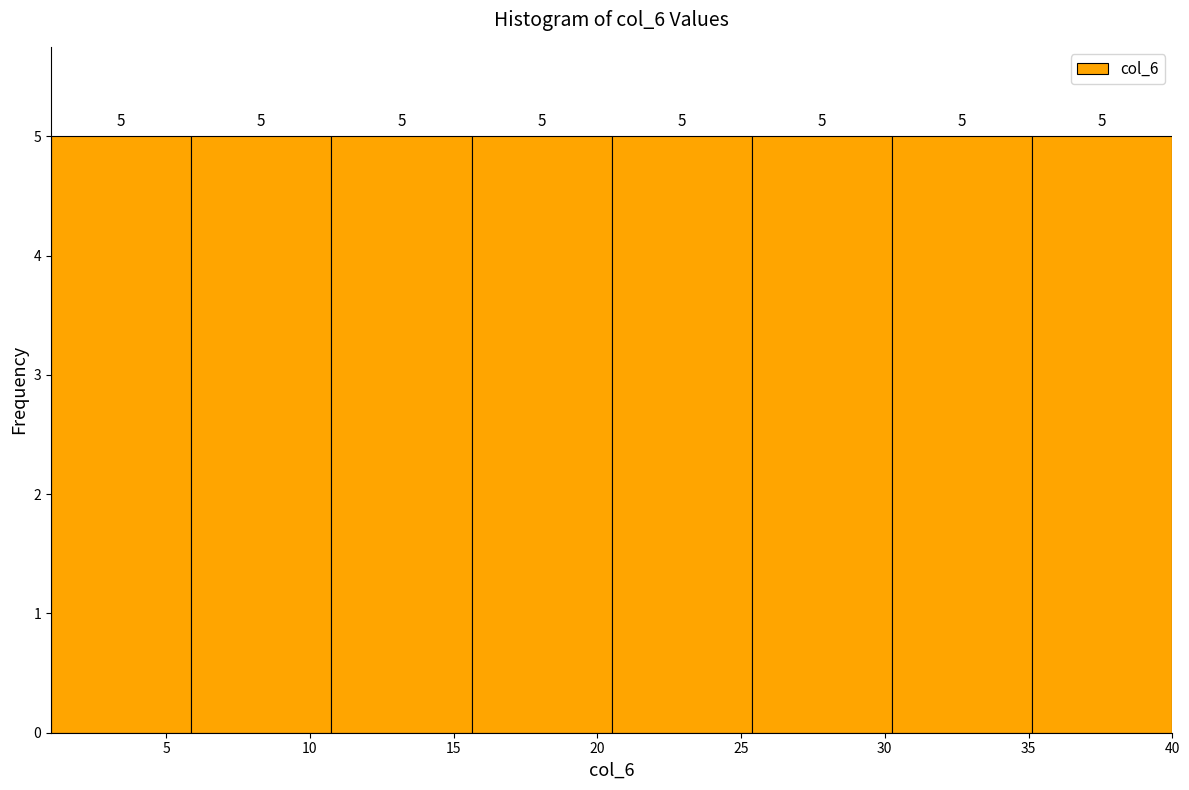

Reading left to right, transcribe this chart: for each bar, give the range it covers on the x-axis and its height. The bar edges are not printed on the chart, so give them approximately, as read against the axis.

1.0 to 6.0: 5
6.0 to 11.0: 5
11.0 to 15.5: 5
15.5 to 20.5: 5
20.5 to 25.5: 5
25.5 to 30.5: 5
30.5 to 35.0: 5
35.0 to 40.0: 5